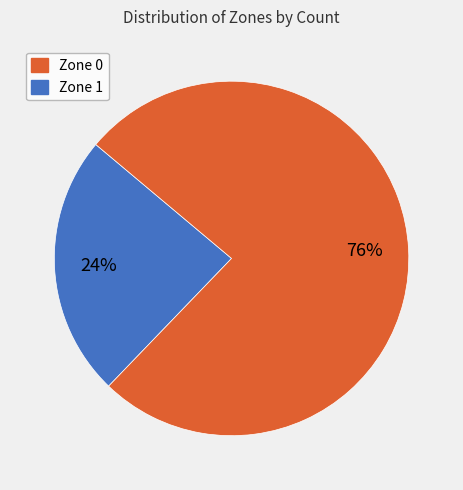

To the nearest percent, what percentage of the pie is Zone 0?

24%